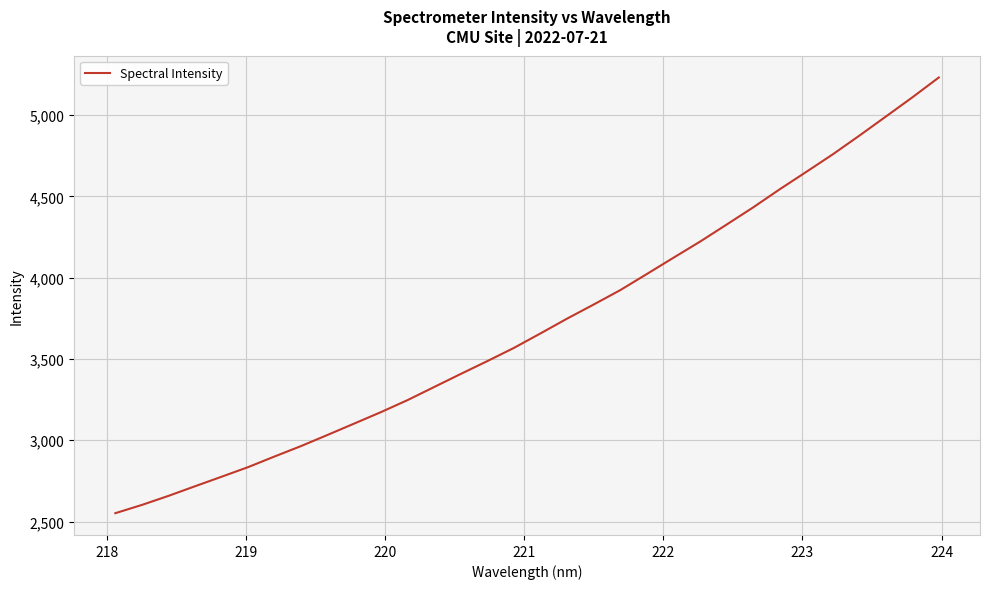

Does the chart have visible grid lines?

Yes